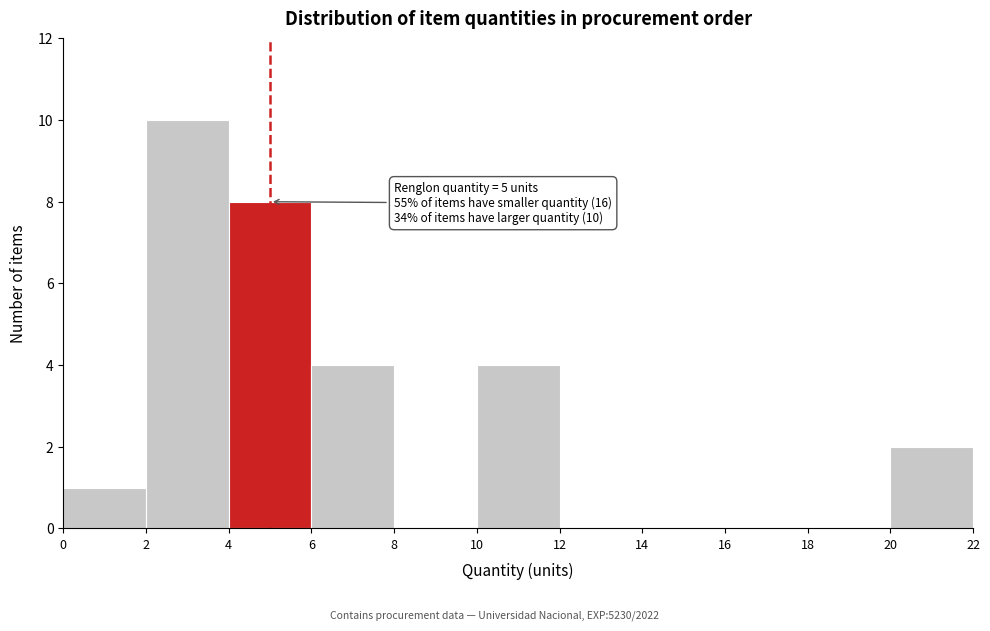

Over which range of the x-axis is the bar tallest?

2 to 4